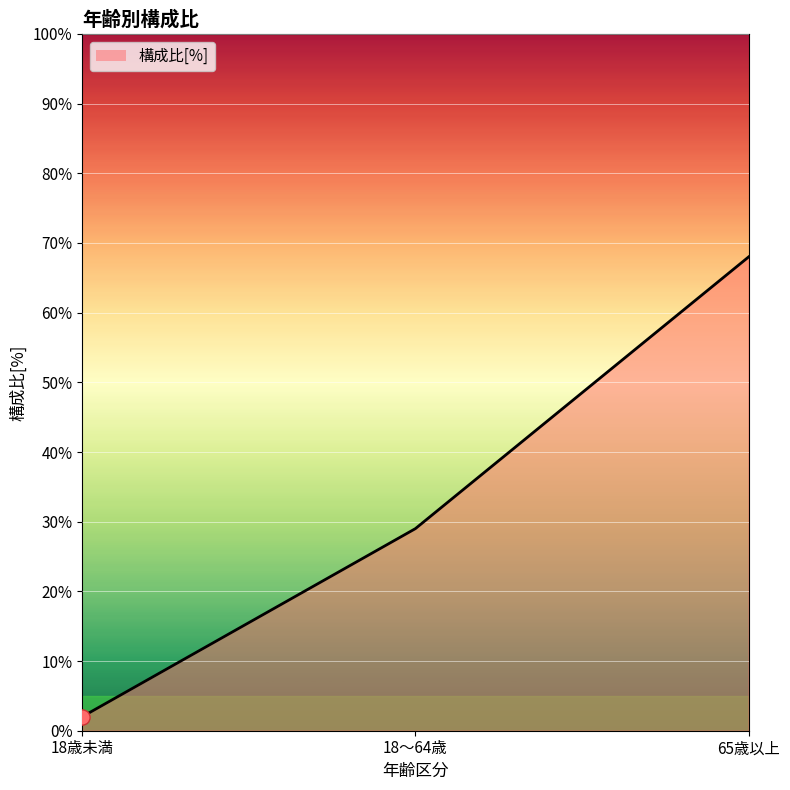

What is the ratio of the value at 18～64歳 to the value at 65歳以上?

0.4